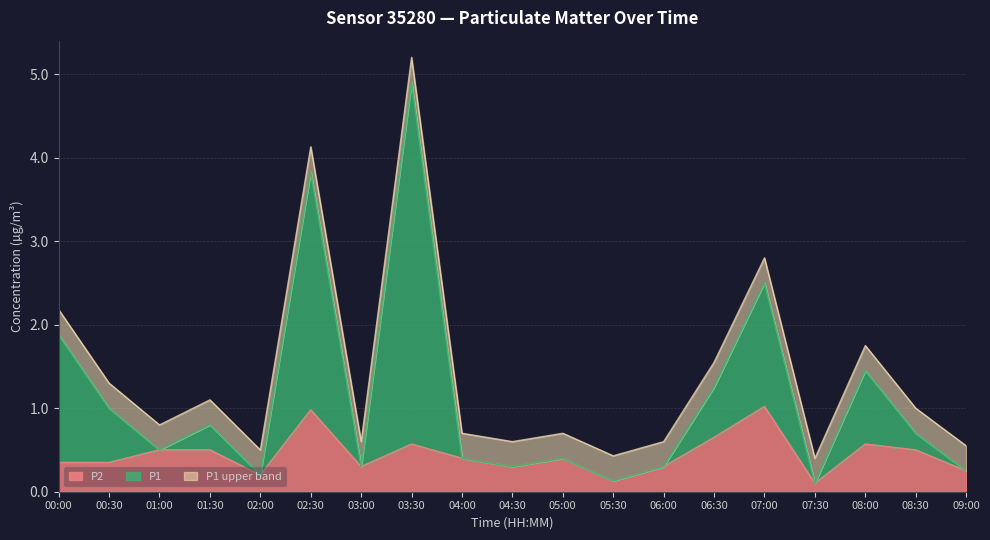

True or false: P2 and P1 intersect in this chart.

False